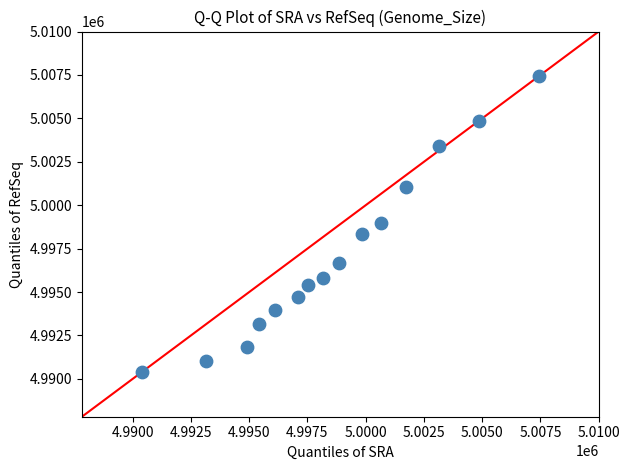

What is the range of X values (max minus min)?

17060.0